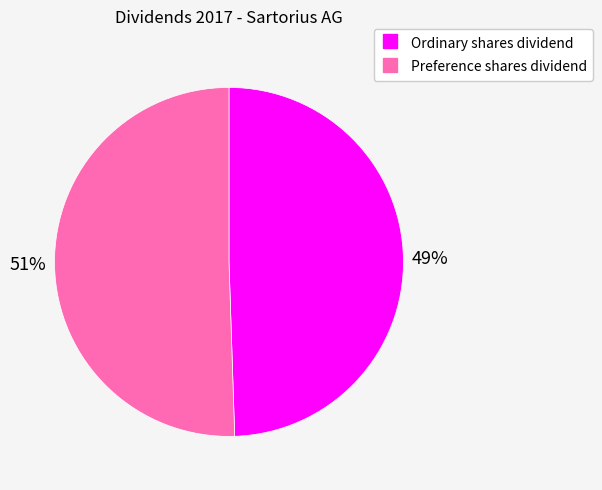

To the nearest percent, what is the combined percentage of Preference shares dividend and Ordinary shares dividend?

100%